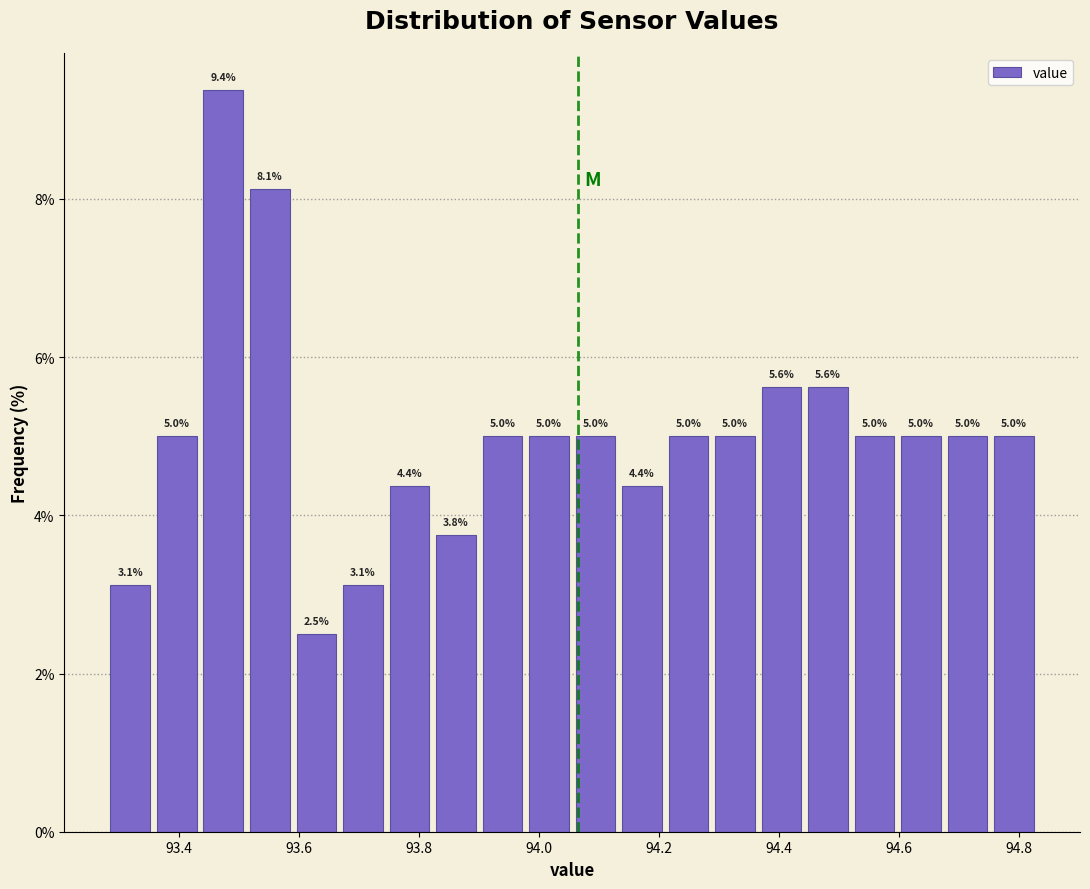

Read against the x-axis, roughly where is the centre of the tallest bar?

93.48